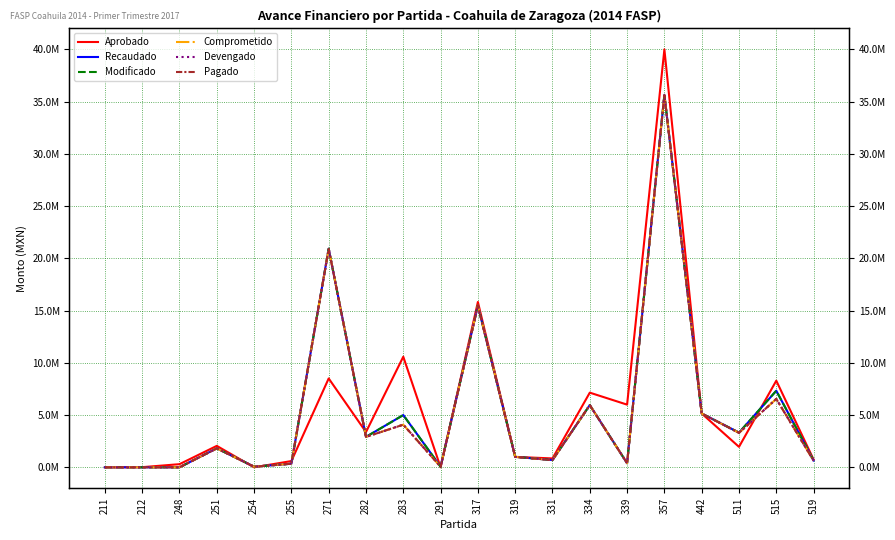

True or false: Pagado and Recaudado cross at least once.

False